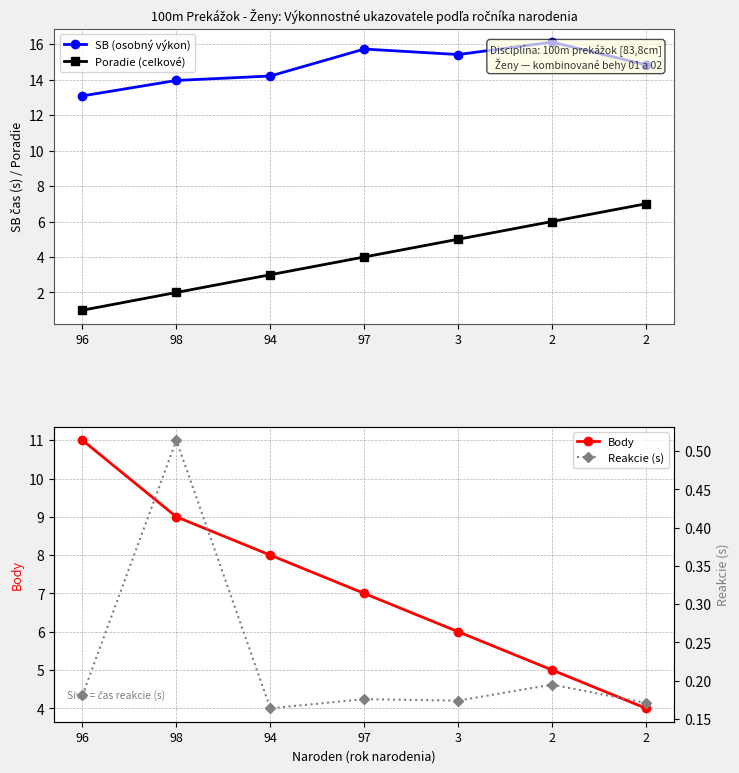

True or false: SB (osobný výkon) and Reakcie (s) cross at least once.

False